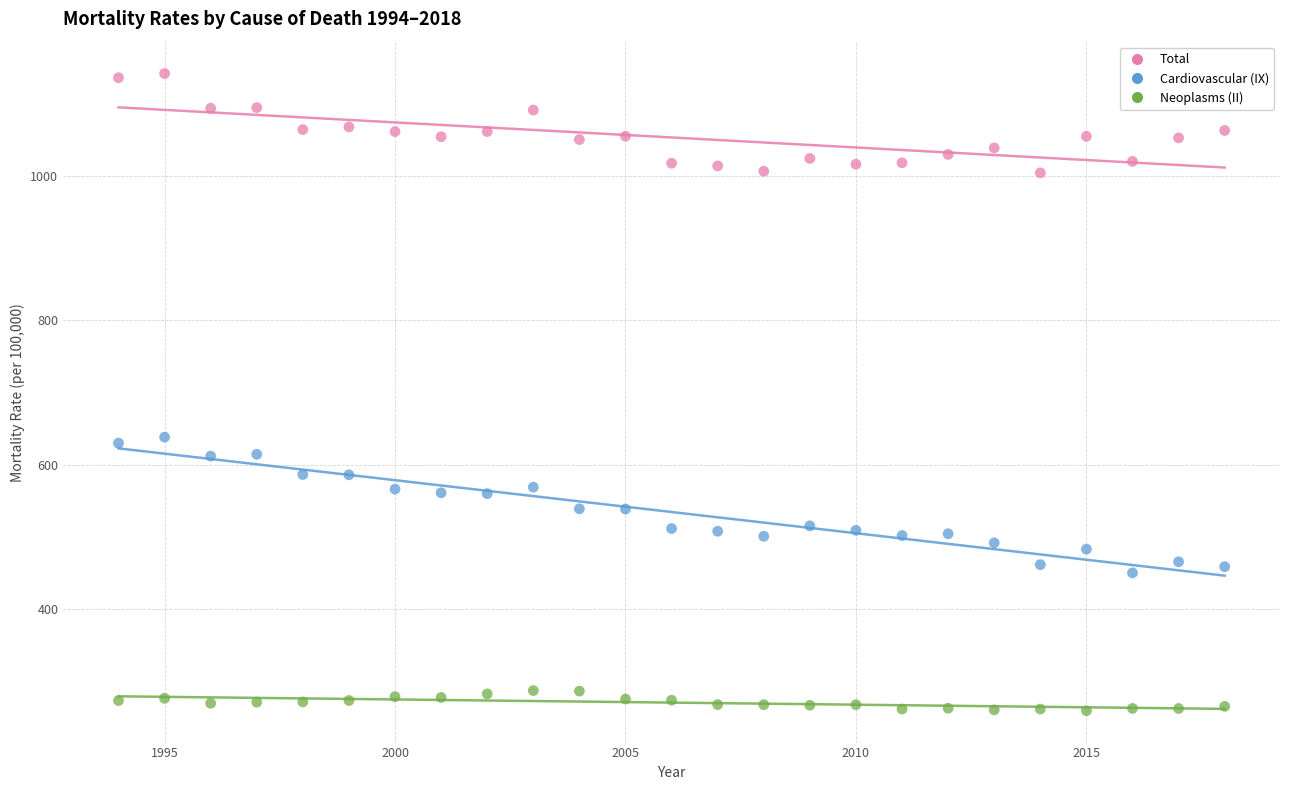

Which series has the widest spread of Y values?

Cardiovascular (IX)